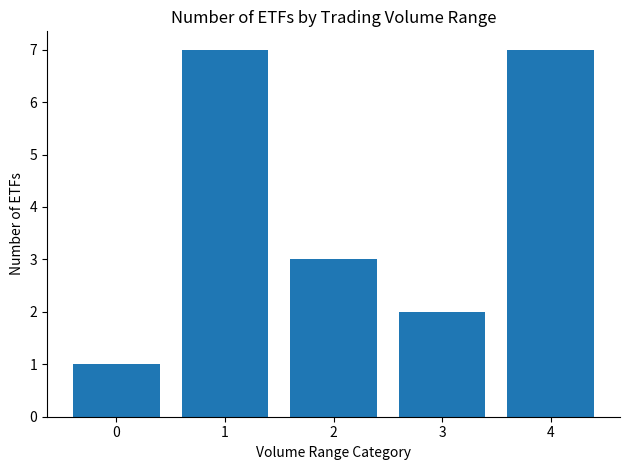

Which has a higher value, 4 or 2?

4